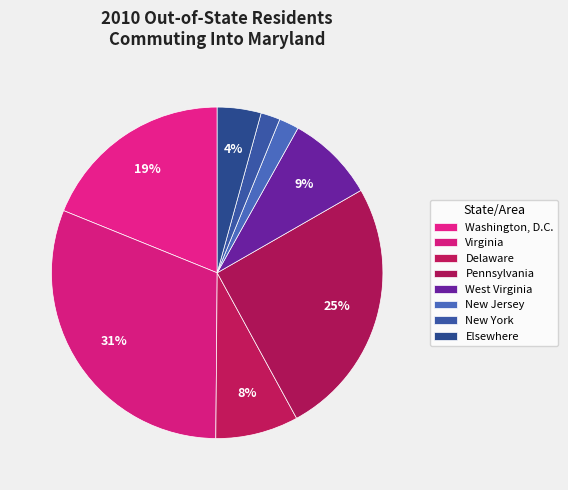

Which slice is the largest?

Virginia